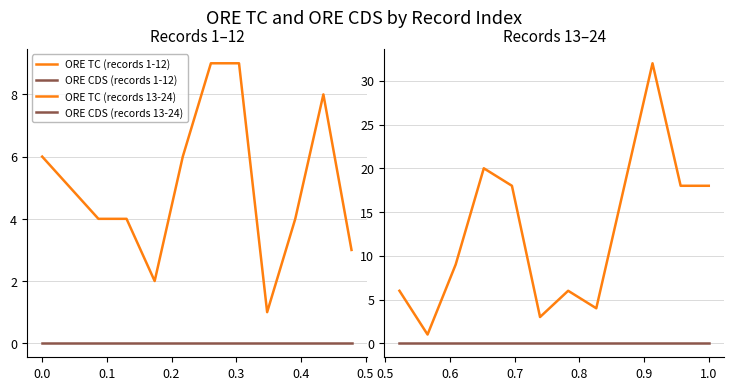

True or false: ORE CDS (records 1-12) and ORE TC (records 1-12) cross at least once.

False